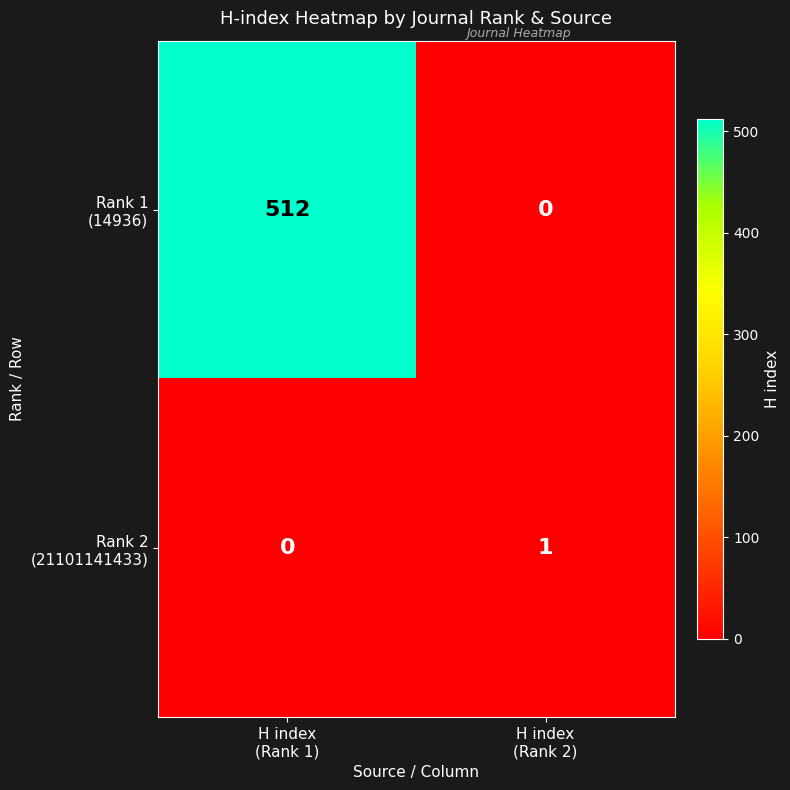

What is the maximum value shown in the chart?

512